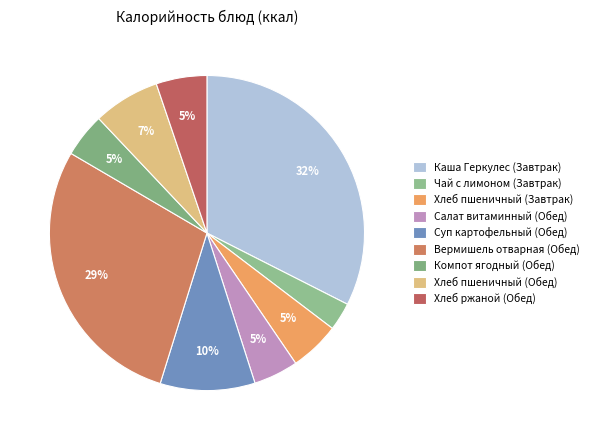

Is the sum of Салат витаминный (Обед) and Каша Геркулес (Завтрак) greater than half?

No